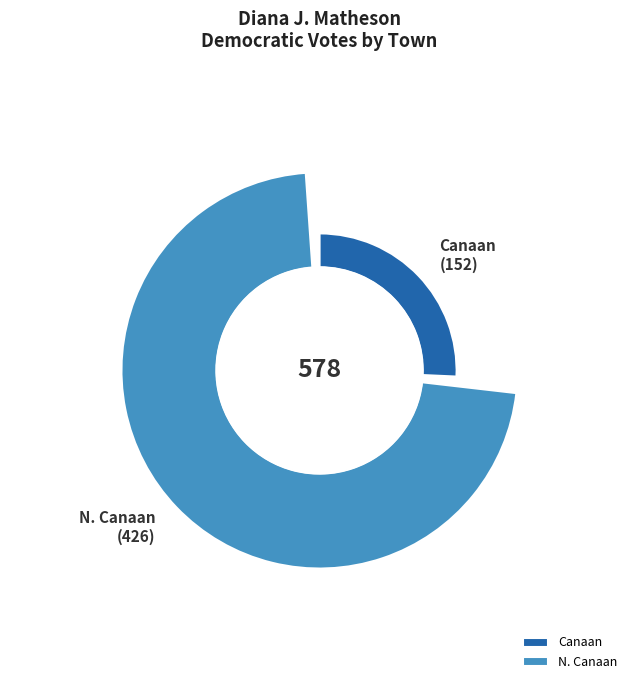

Between N. Canaan and Canaan, which is larger?

N. Canaan